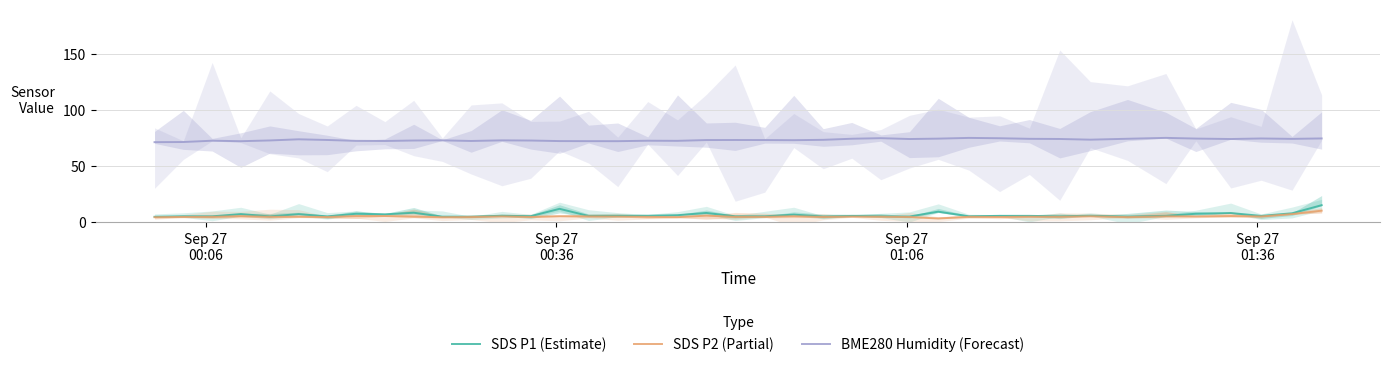

True or false: BME280 Humidity (Forecast) and SDS P2 (Partial) cross at least once.

False